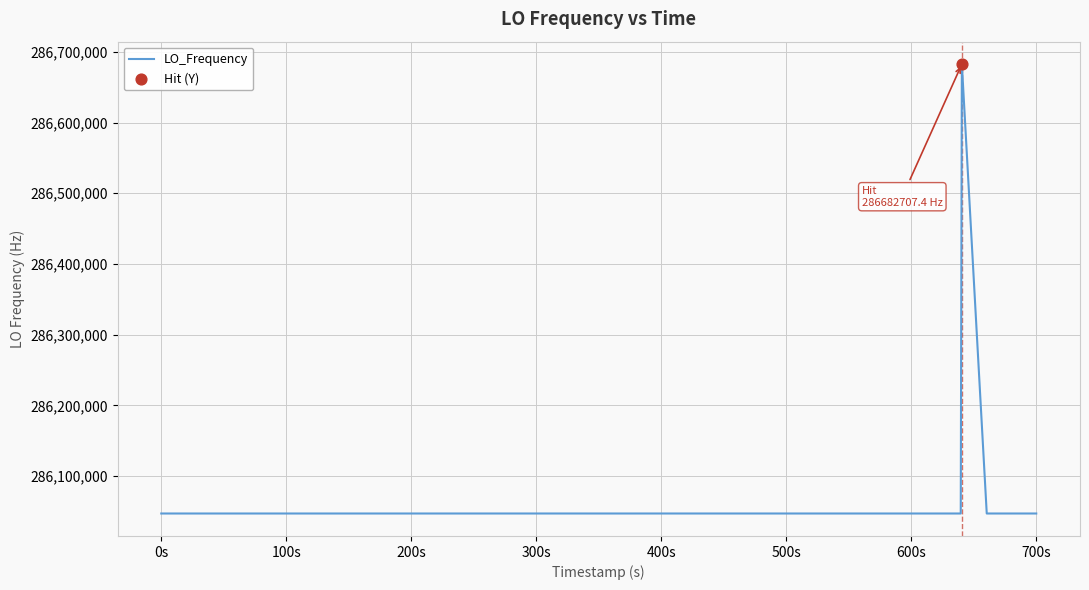

What is the difference between the maximum and minimum values?

635710.8